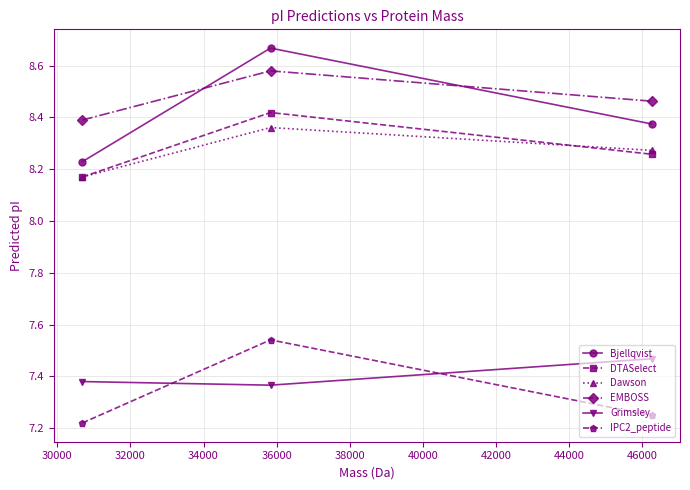

How many Dawson values are between 8 and 9?

3